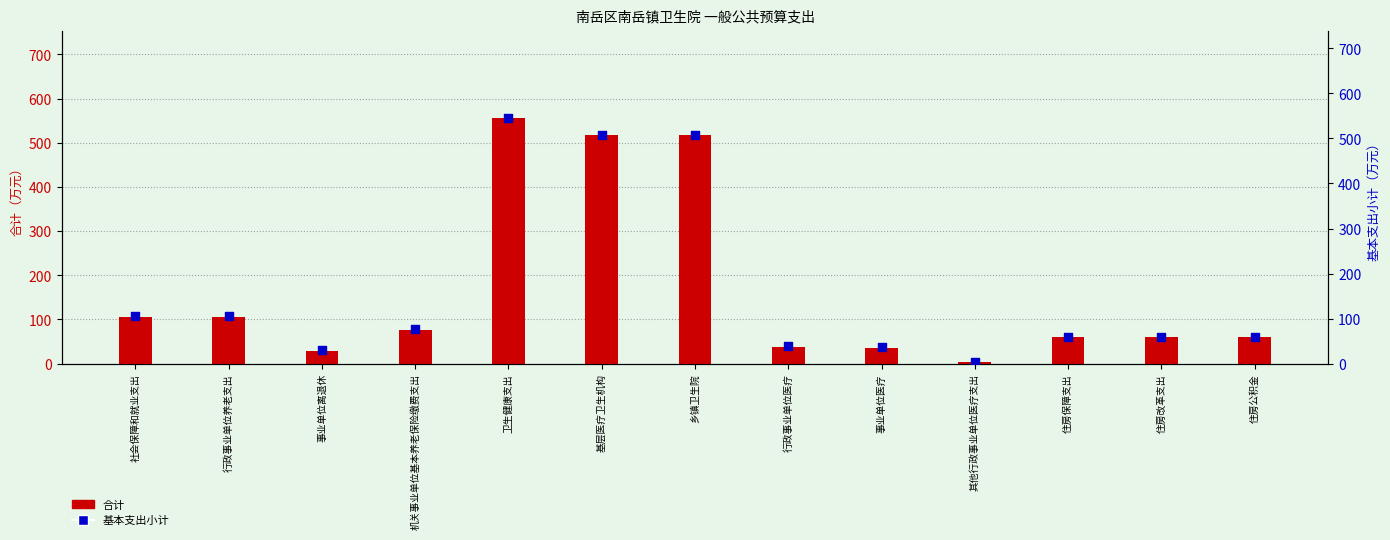

Which series has the largest Y range (max minus min)?

合计